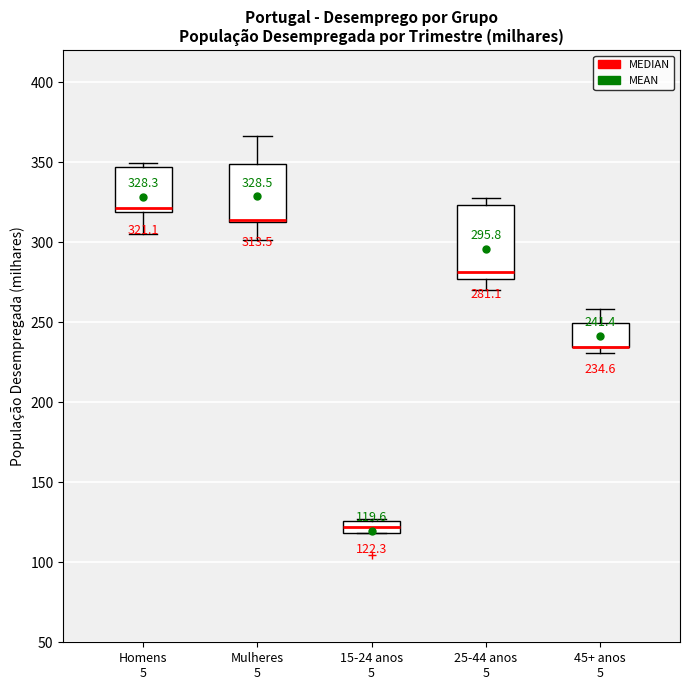

Comparing the boxes themselves (not the whiskers), which one is the tallest?

25-44 anos 5